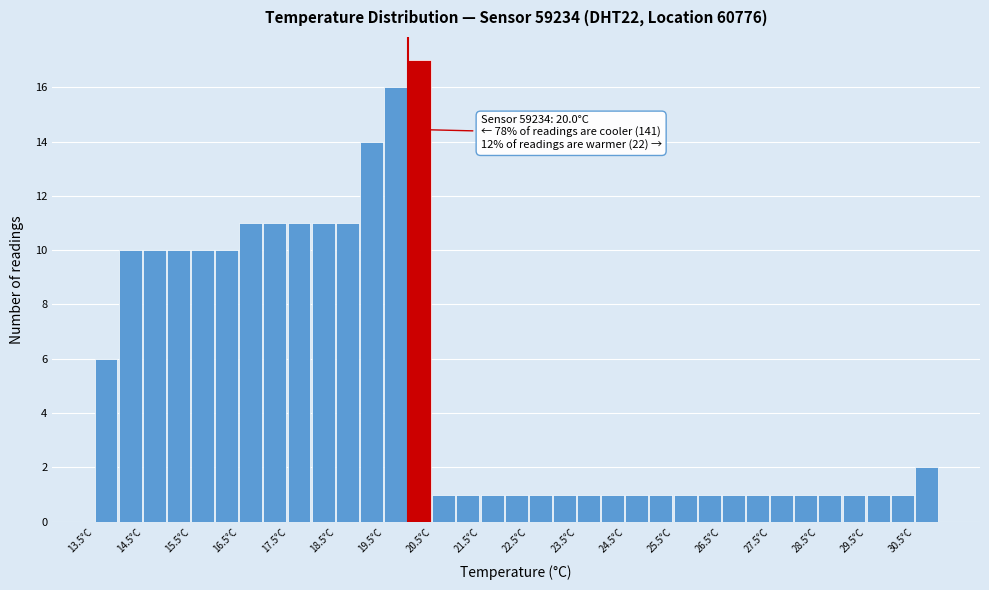

Over which range of the x-axis is the bar tallest?

20.0 to 20.5